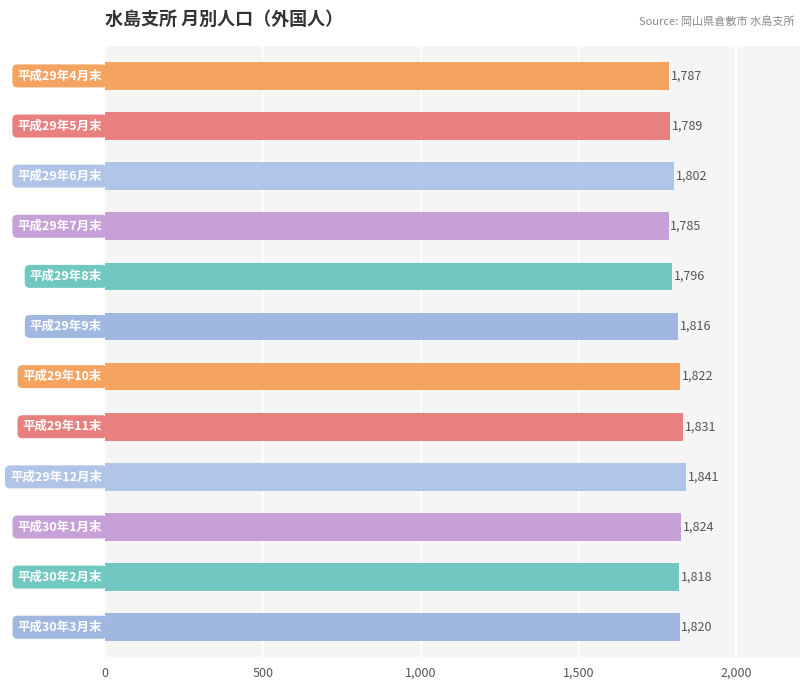

Reading top to bottom, extract all data points from this chart.

1787	1789	1802	1785	1796	1816	1822	1831	1841	1824	1818	1820